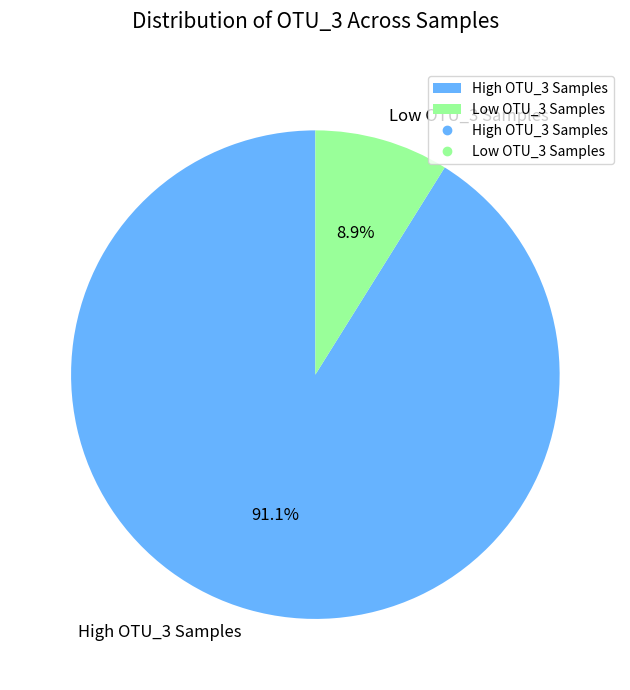

Combined, do Low OTU_3 Samples and High OTU_3 Samples account for over 50%?

Yes